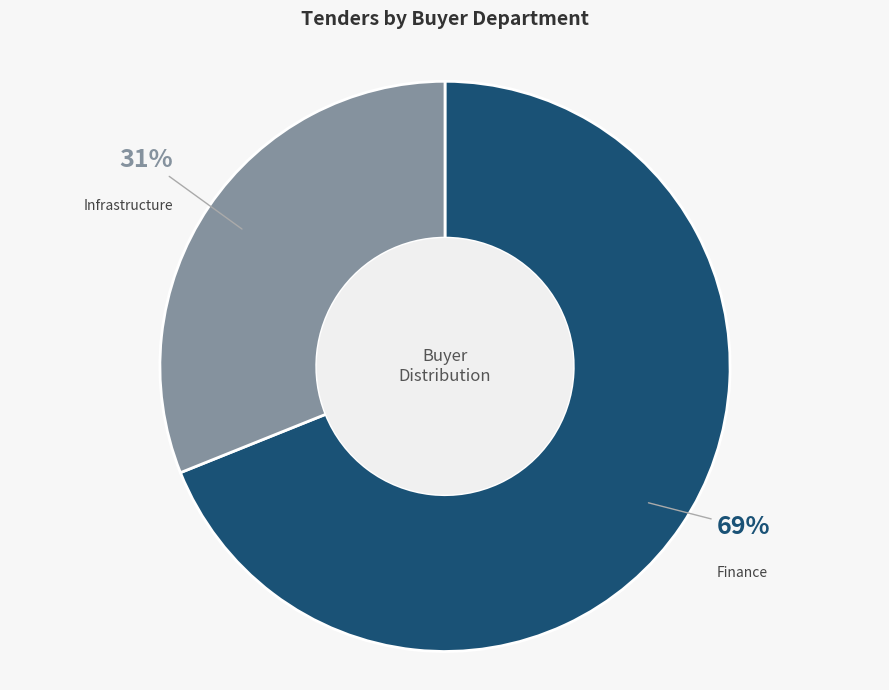

To the nearest percent, what is the difference between the Infrastructure and Finance slice percentages?

38%